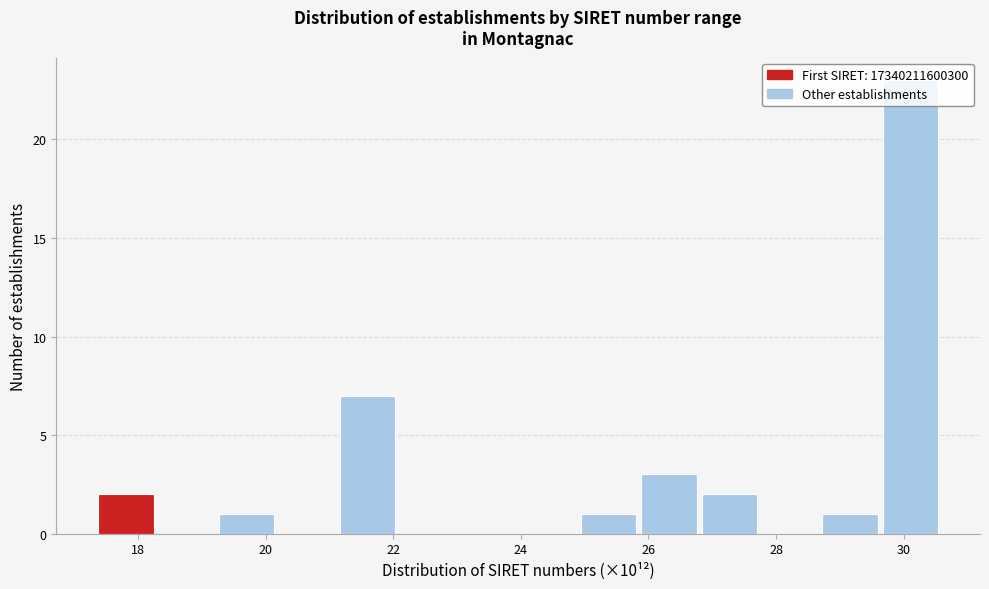

Over which range of the x-axis is the bar tallest?

29.6 to 30.6